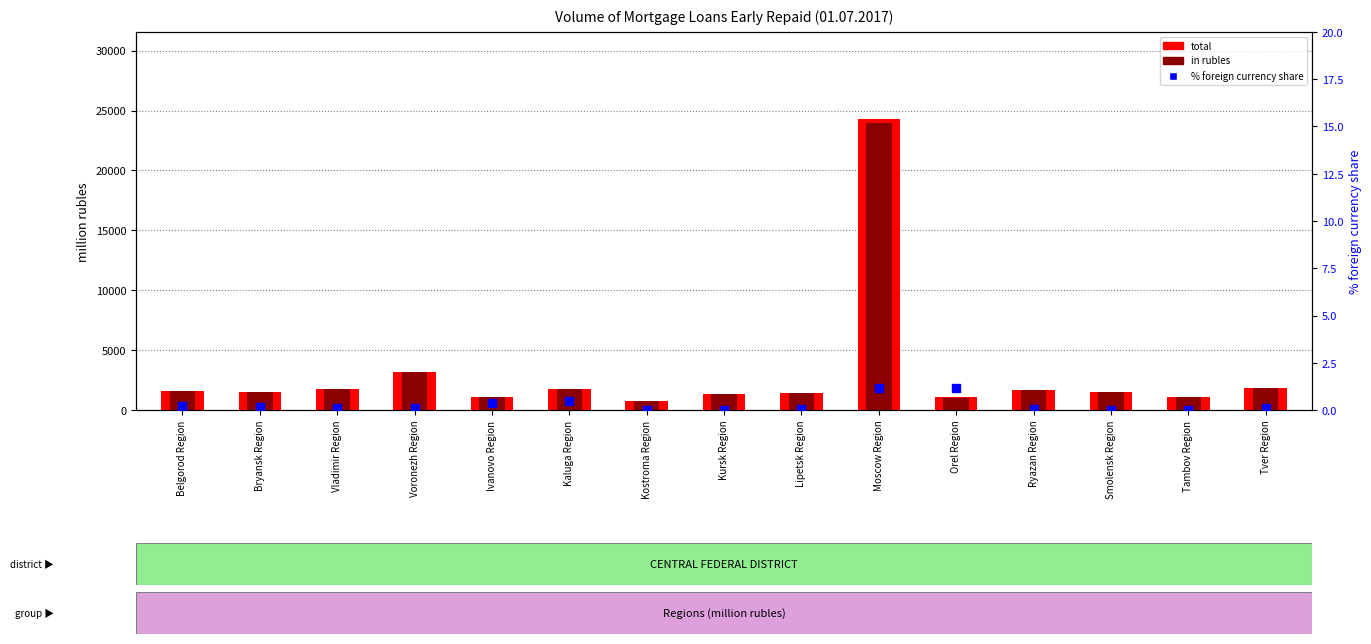

Which series contains the highest Y value?

total